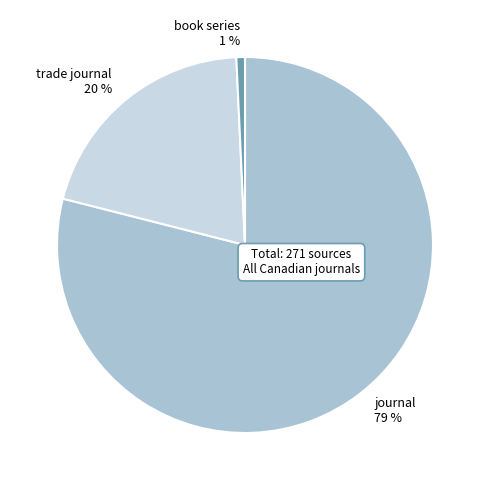

How many slices are in this pie chart?

3